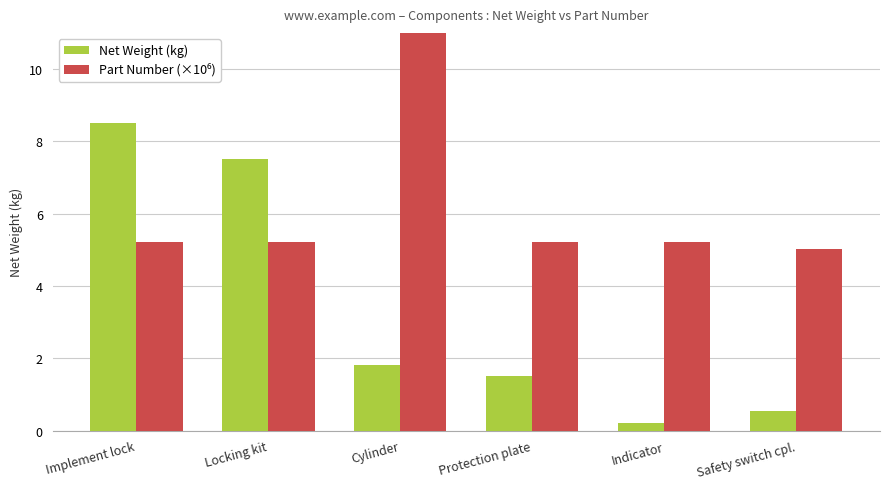

Between Implement lock and Protection plate, which is larger?

Implement lock